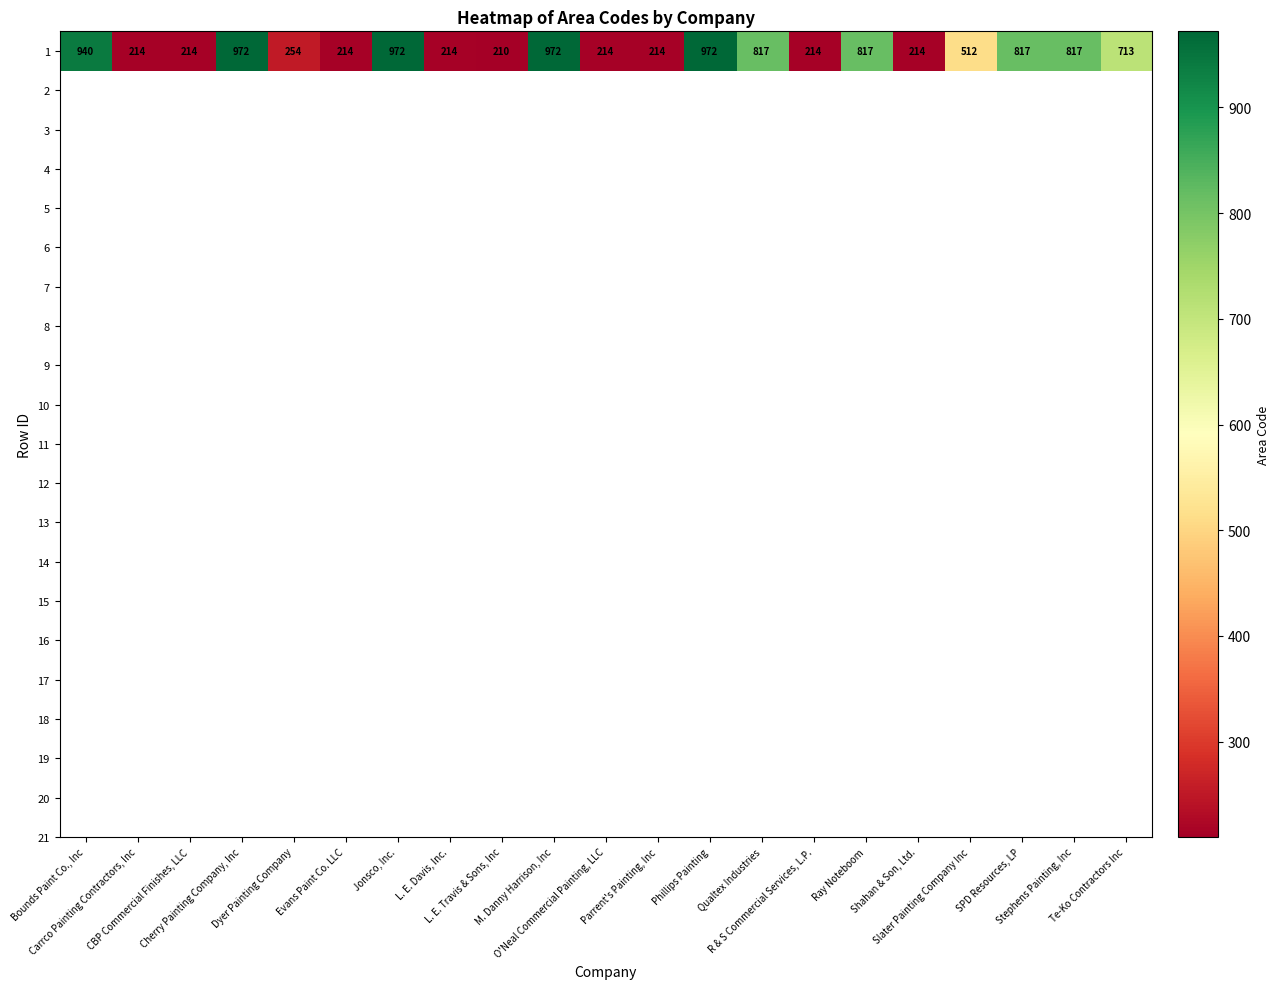

Rank the categories by value from lowest to highest.

L. E. Travis & Sons, Inc, Carrco Painting Contractors, Inc, CBP Commercial Finishes, LLC, Evans Paint Co. LLC, L. E. Davis, Inc., O'Neal Commercial Painting, LLC, Parrent's Painting, Inc, R & S Commercial Services, L.P., Shahan & Son, Ltd., Dyer Painting Company, Slater Painting Company Inc, Te-Ko Contractors Inc, Qualtex Industries, Ray Noteboom, SPD Resources, LP, Stephens Painting, Inc, Bounds Paint Co., Inc, Cherry Painting Company, Inc, Jonsco, Inc., M. Danny Harrison, Inc, Phillips Painting